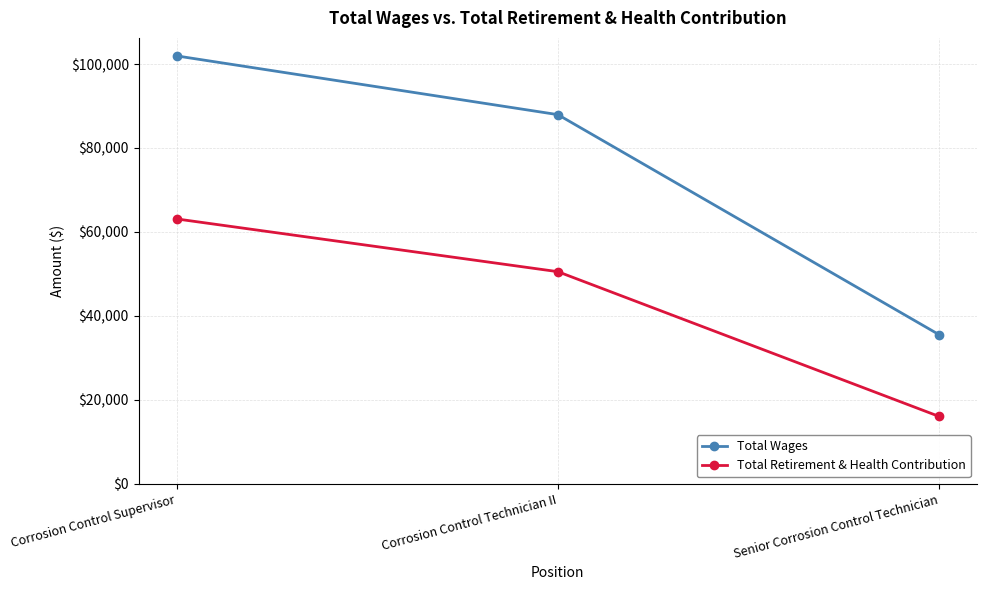

At which category is the sum across all series the highest?

Corrosion Control Supervisor